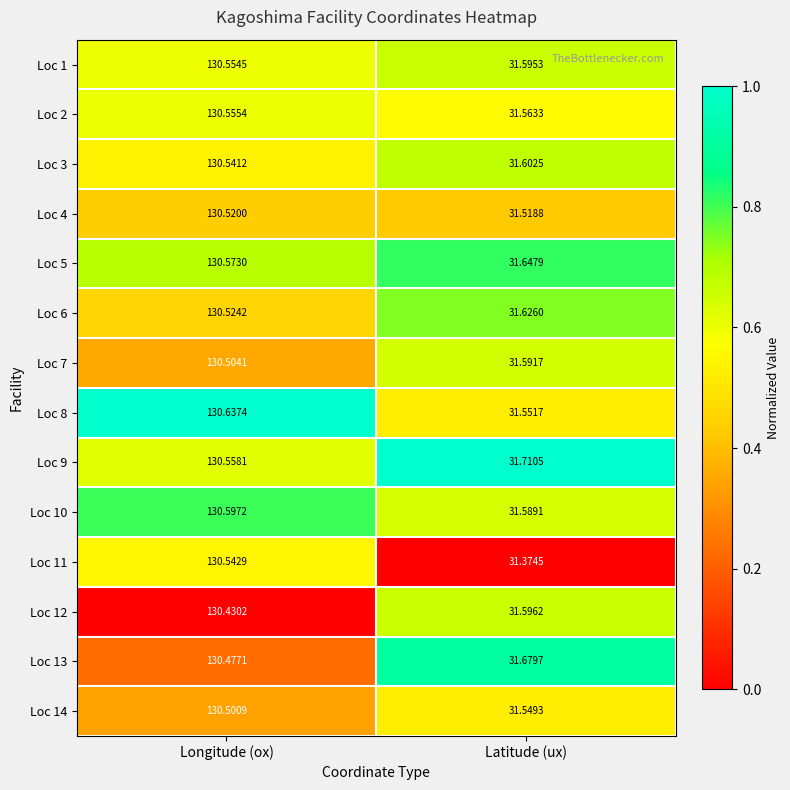

Where is Loc 12 nearest to the value 81?

Latitude (ux)